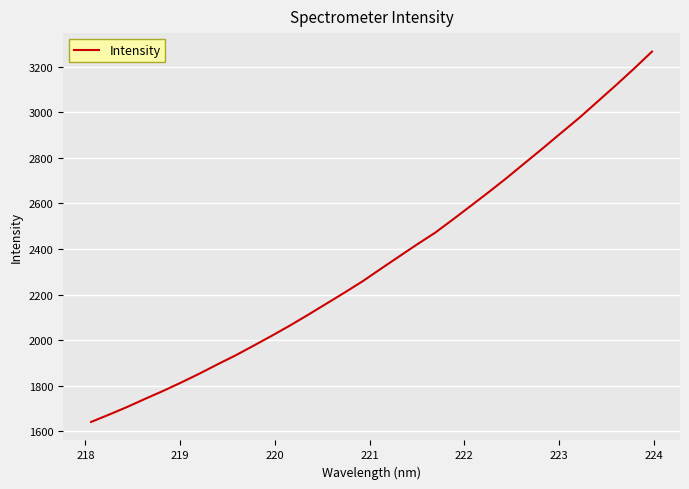

What is the minimum value shown in the chart?

1641.3